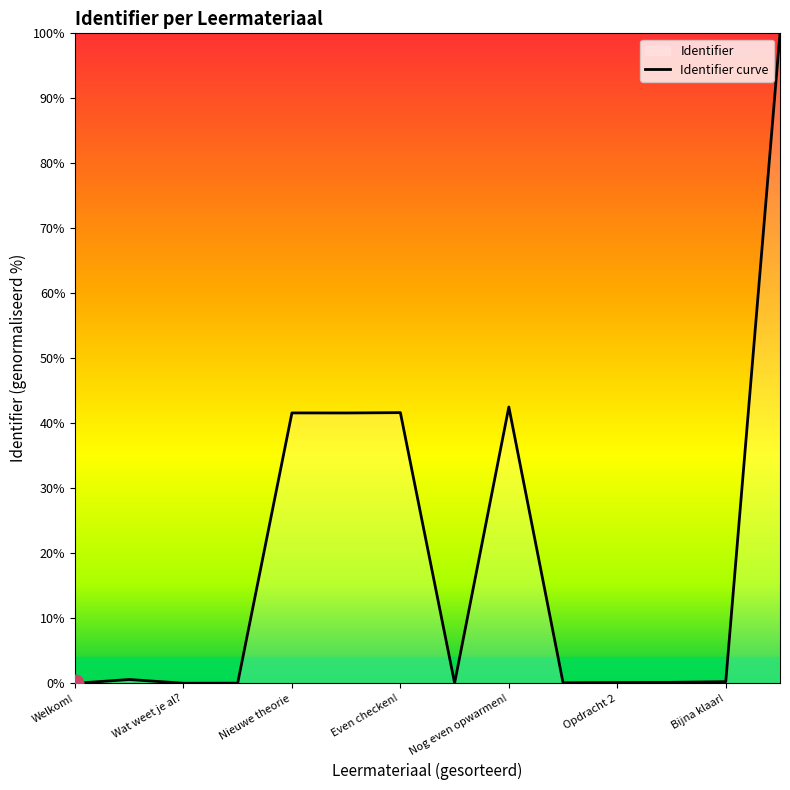

What is the label of the 8th point from the left?

Aan de slag!